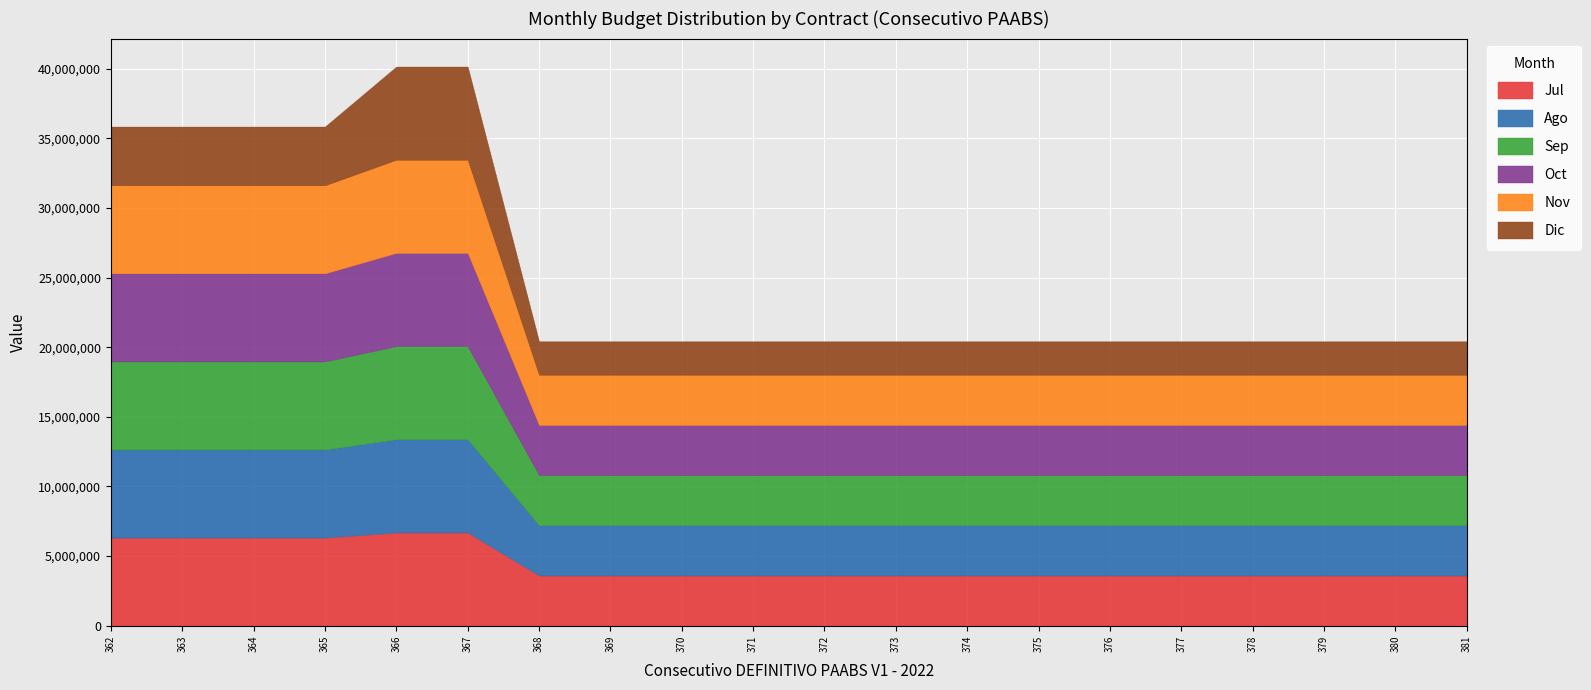

Count the number of data series in this chart.

6